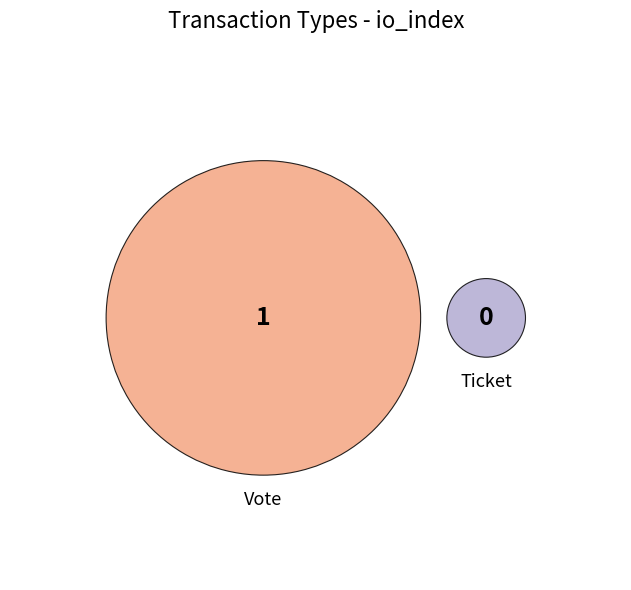

What percentage is NOT represented by Ticket?

100.0%